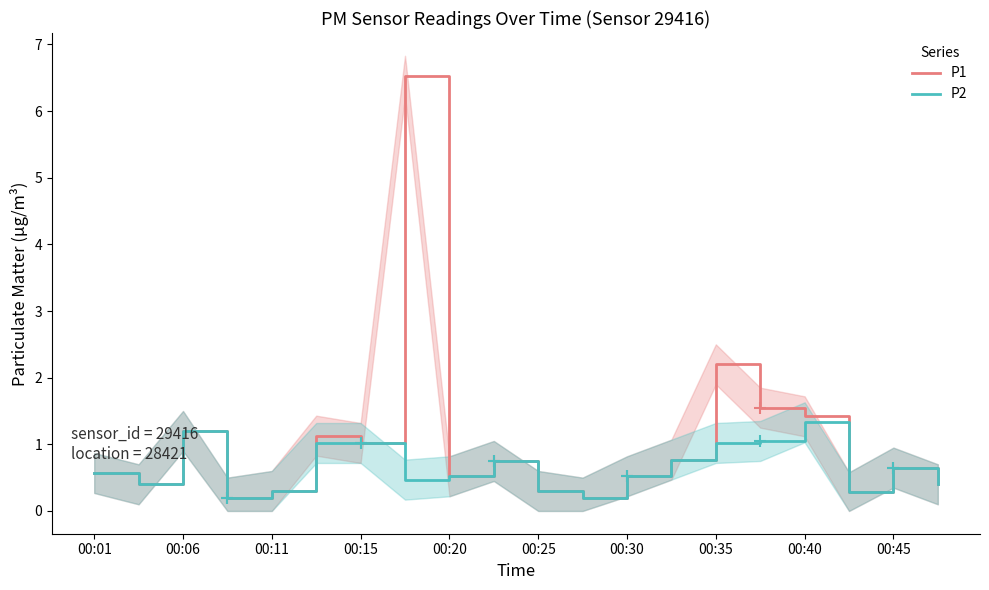

What is the average value of the P1 series?

1.0